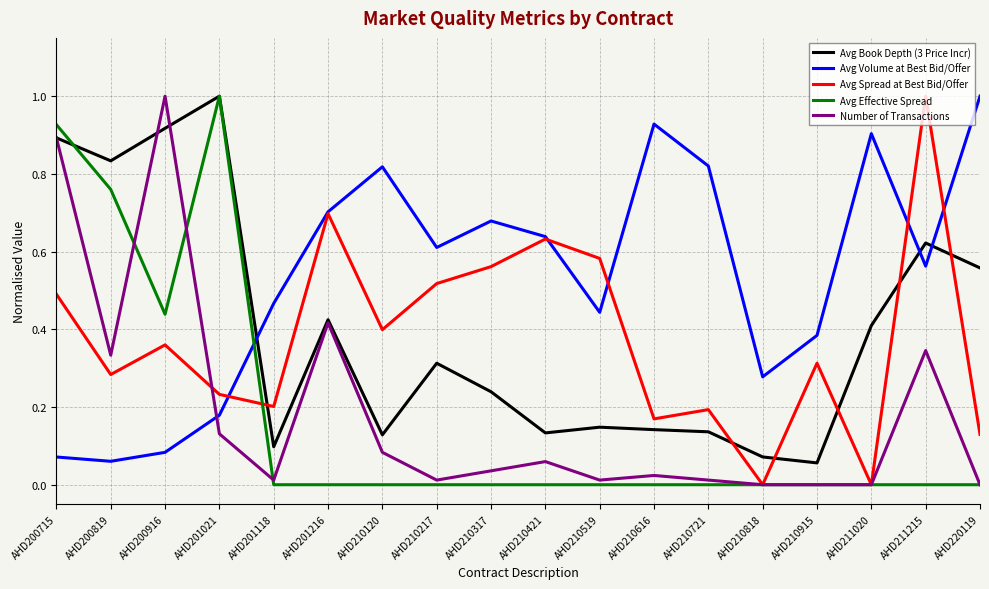

Which category has the highest value in the Avg Spread at Best Bid/Offer series?

AHD211215